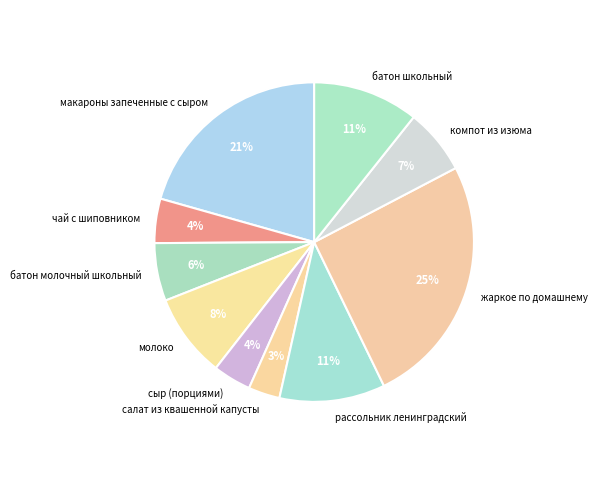

Do салат из квашенной капусты and чай с шиповником together represent more than half of the pie?

No